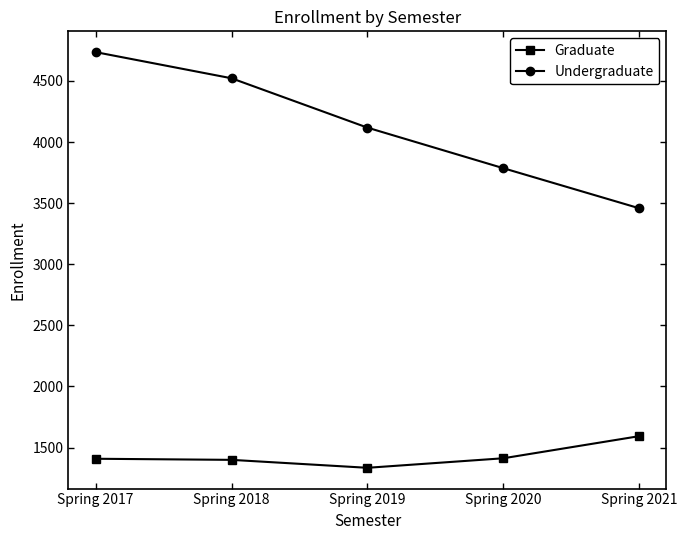

How many lines are shown in the chart?

2